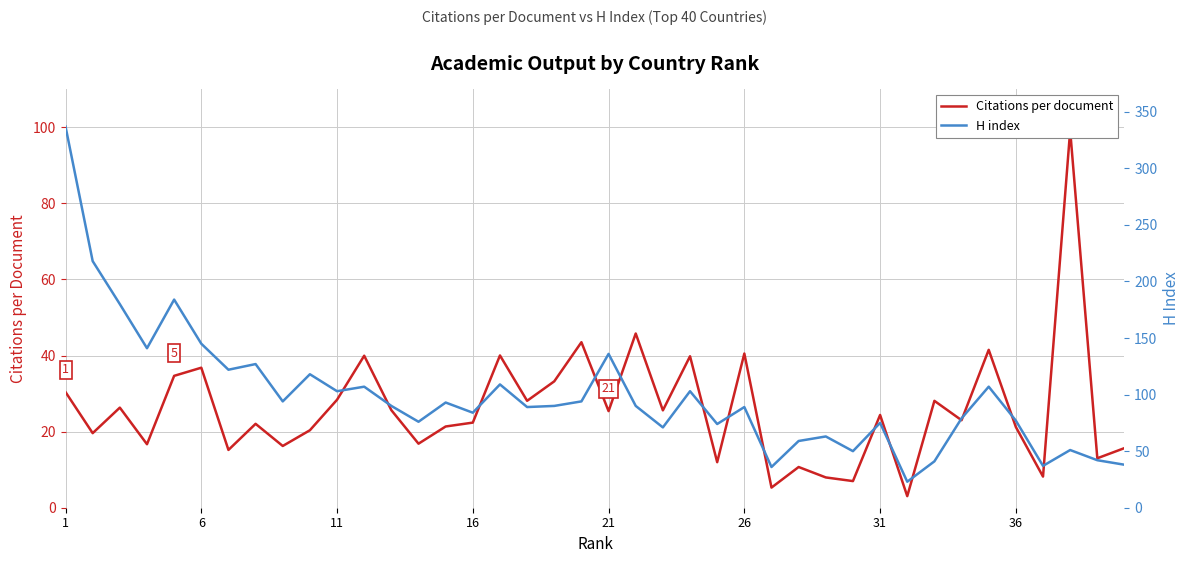

True or false: H index has more than 1 points higher than both neighbors.

True